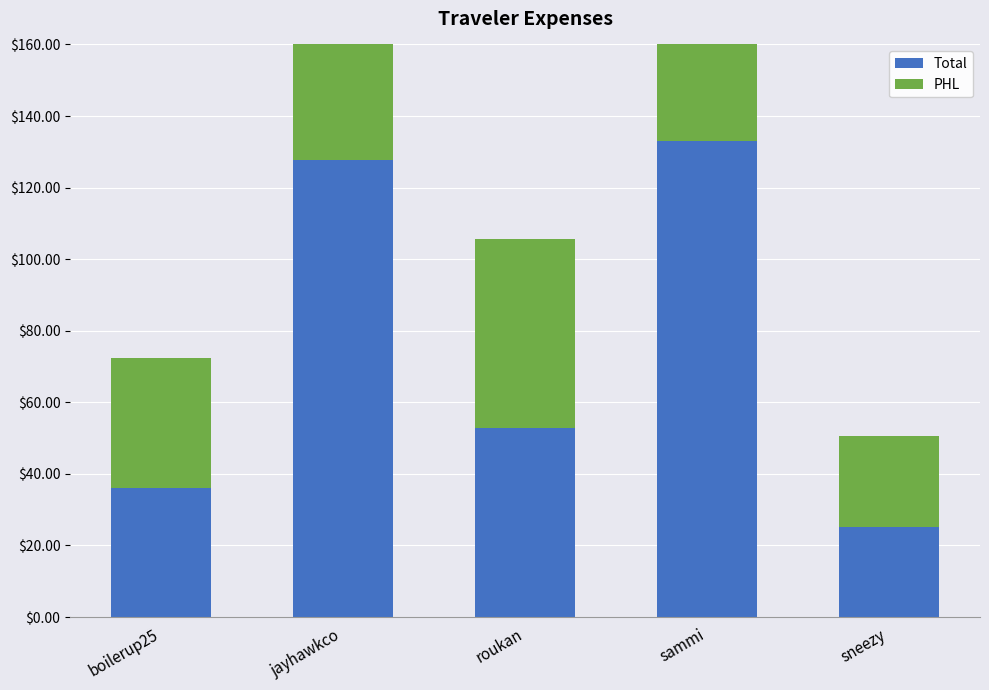

At which label does PHL reach its minimum?

sneezy